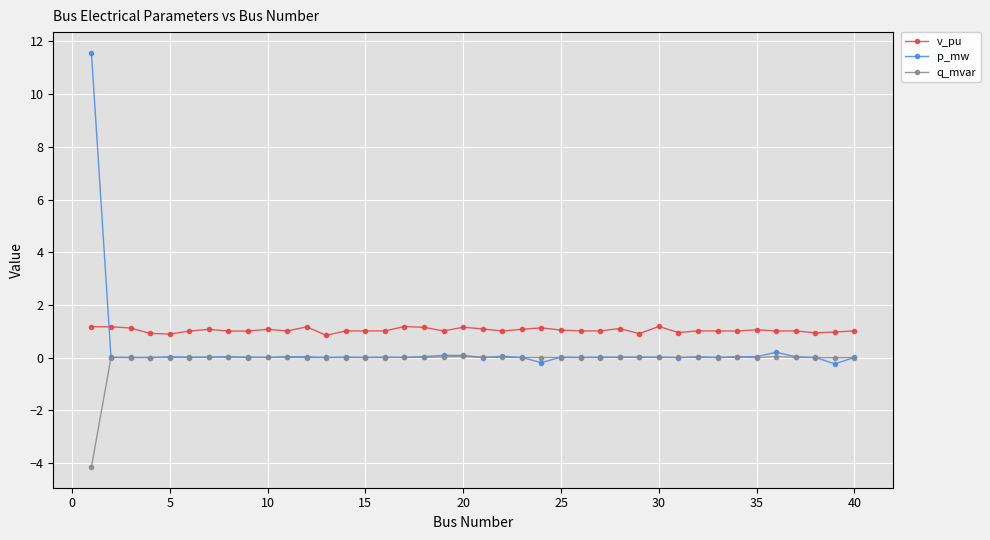

What is the value of the v_pu point at the 27th from the left?

1.0